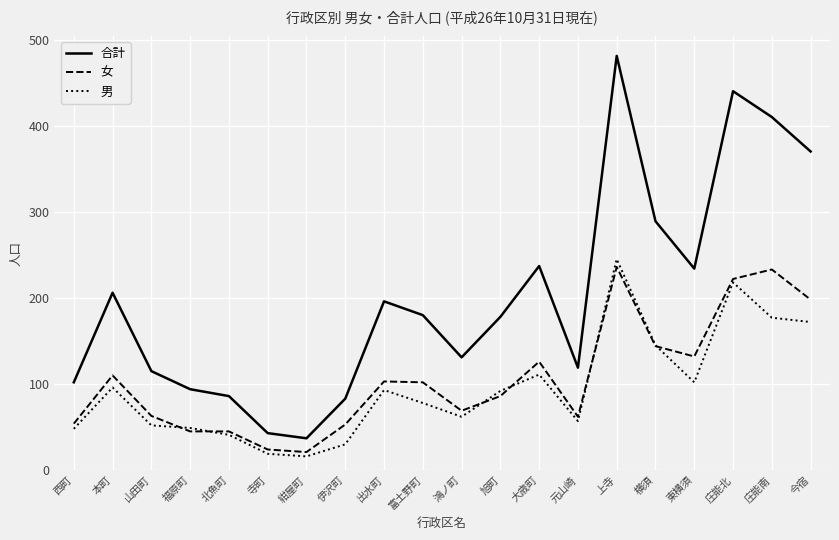

The value of 合計 at 本町 is 206. True or false?

True